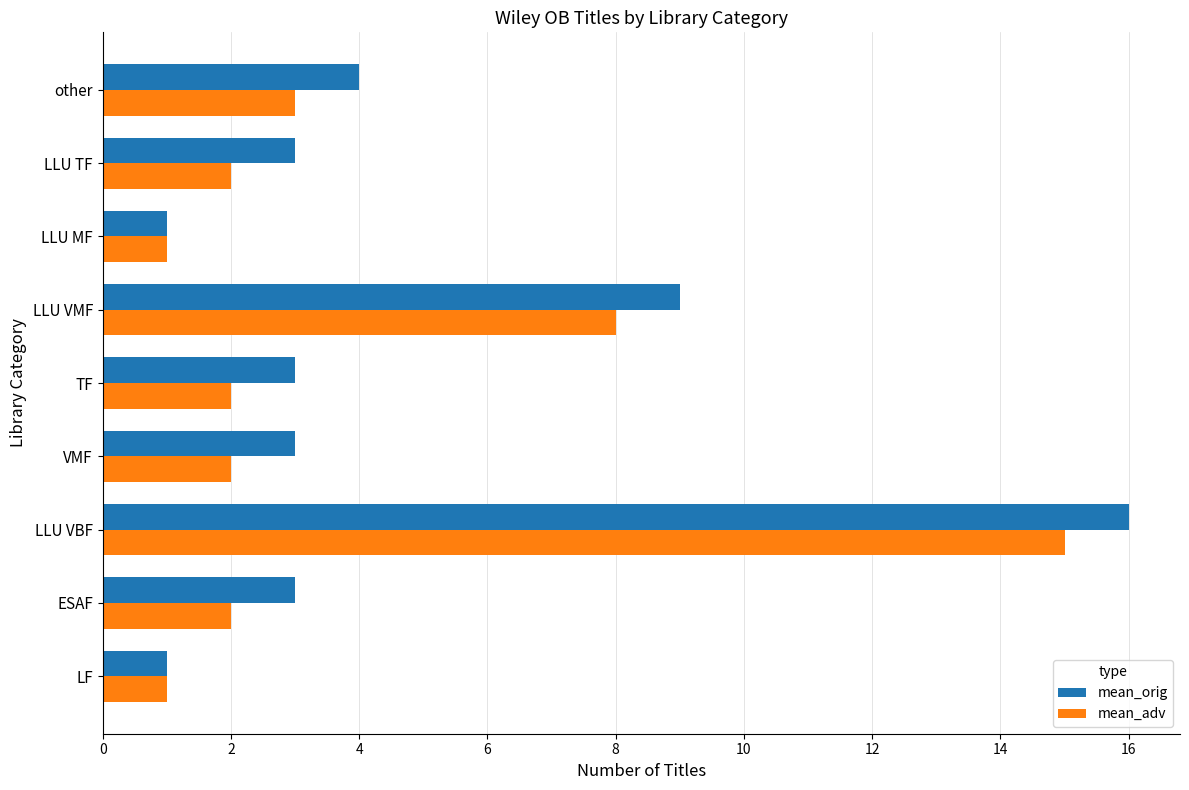

True or false: mean_adv has a value of 4 at other.

False